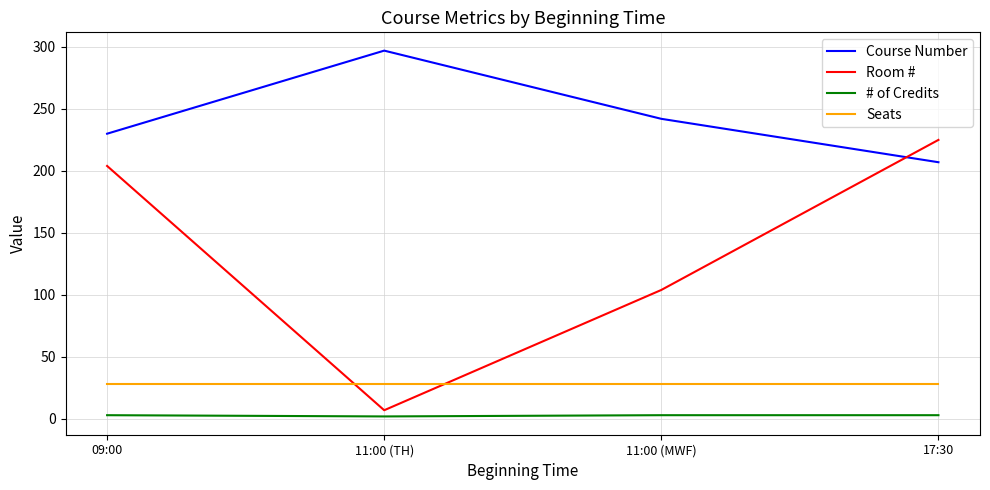

Which label corresponds to the largest value in the chart?

11:00 (TH)